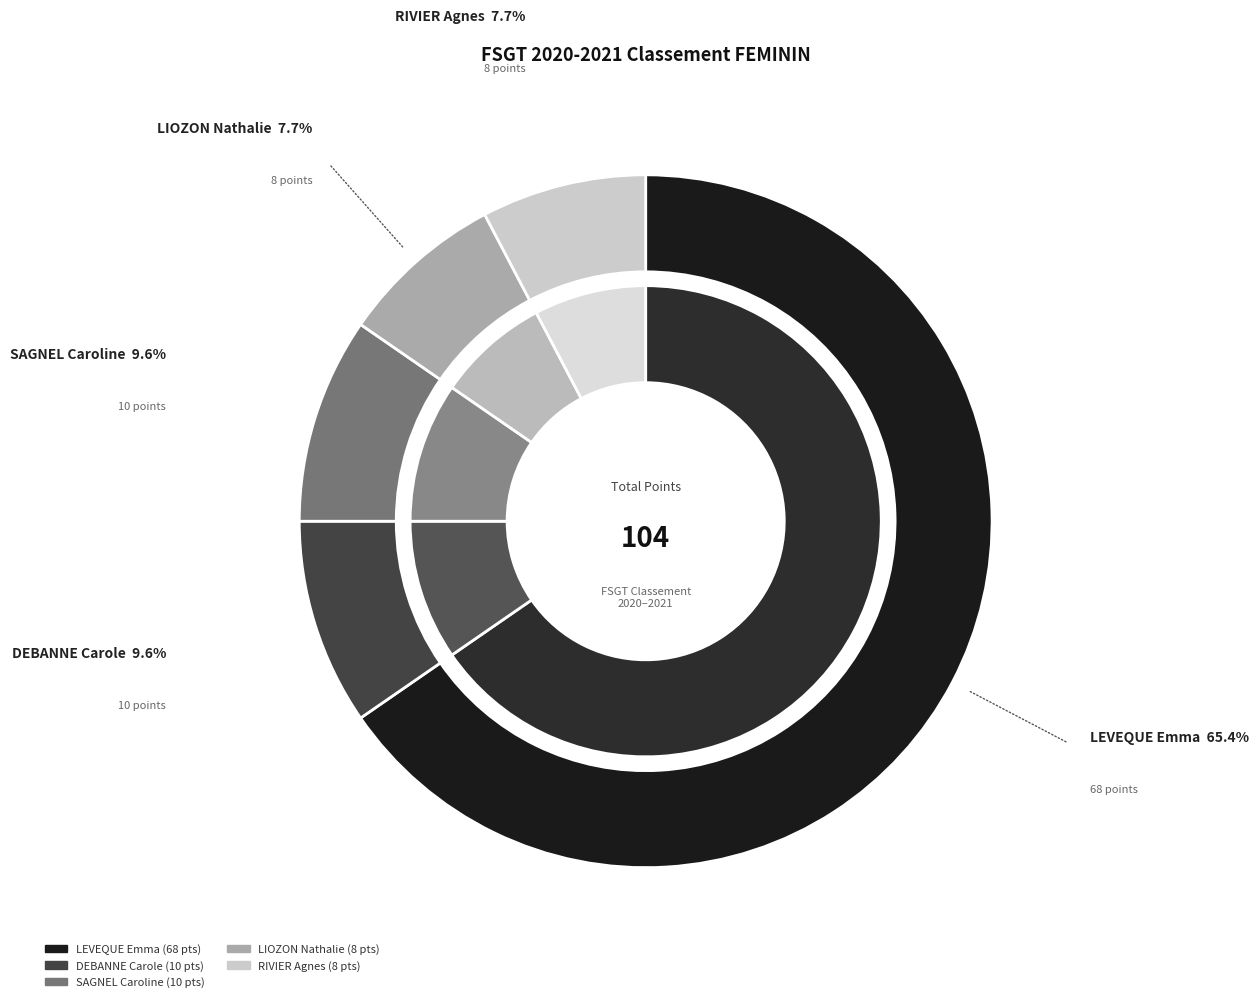

To the nearest percent, what is the average slice percentage?

20%